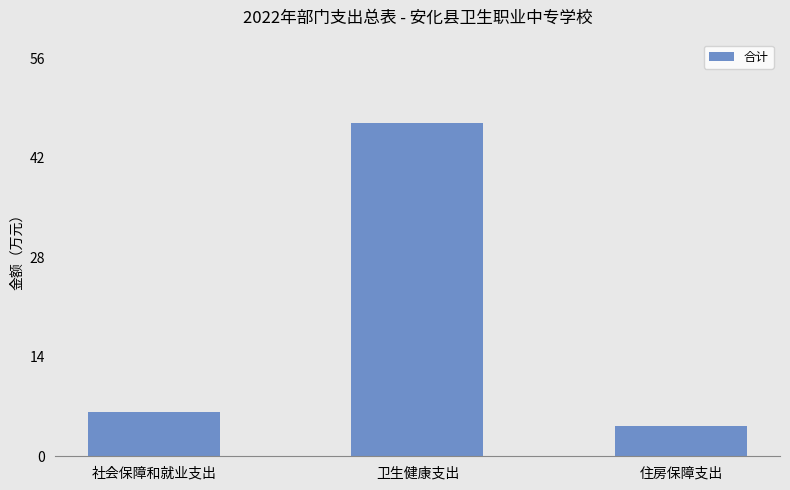

Which category has the lowest value across all series?

住房保障支出